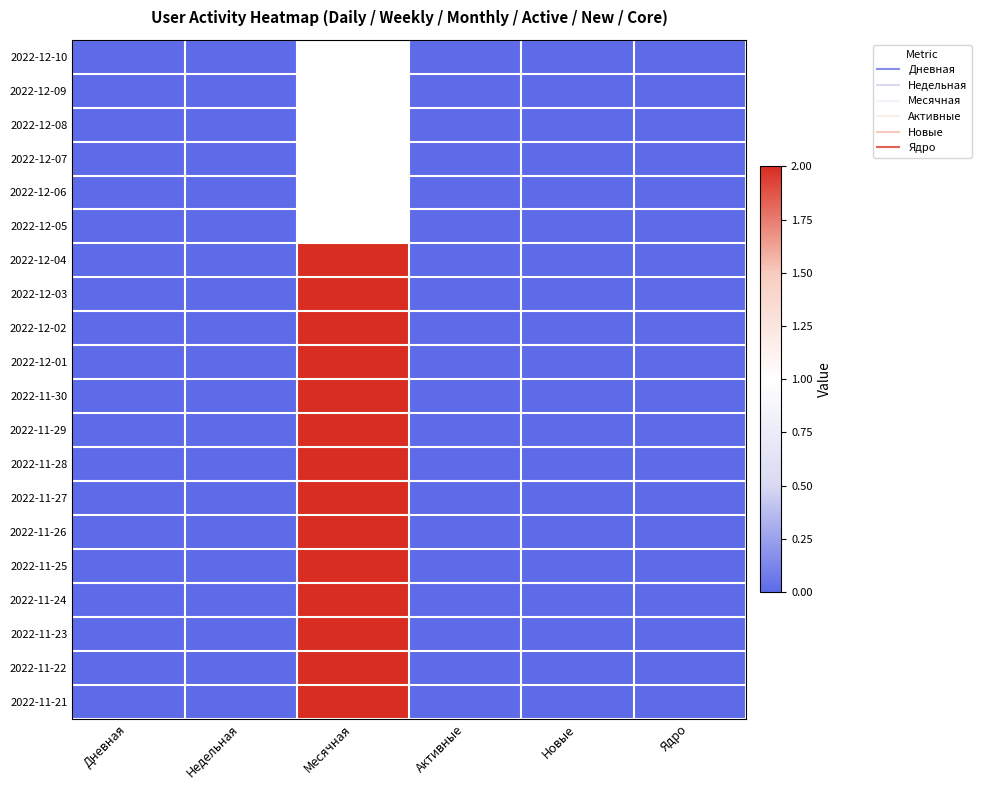

List the series in order of their peak value, highest first.

2022-12-04, 2022-12-03, 2022-12-02, 2022-12-01, 2022-11-30, 2022-11-29, 2022-11-28, 2022-11-27, 2022-11-26, 2022-11-25, 2022-11-24, 2022-11-23, 2022-11-22, 2022-11-21, 2022-12-10, 2022-12-09, 2022-12-08, 2022-12-07, 2022-12-06, 2022-12-05